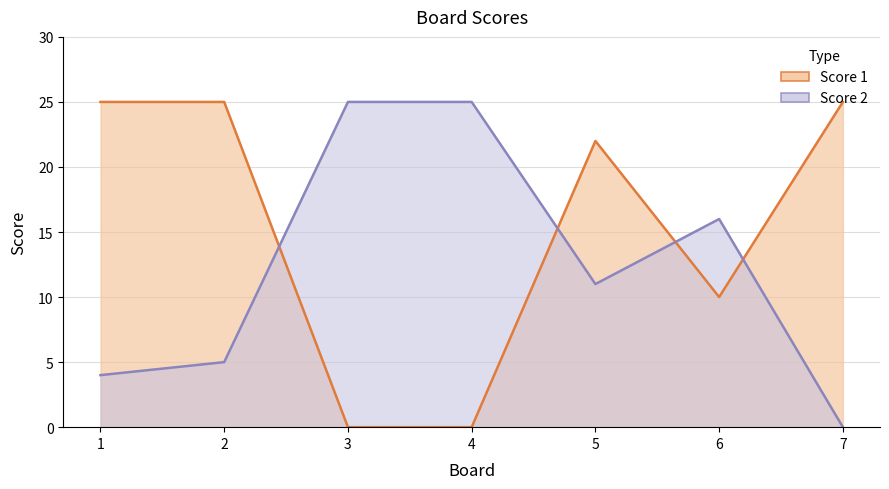

Rank the series at 7 from lowest to highest value.

Score 2, Score 1